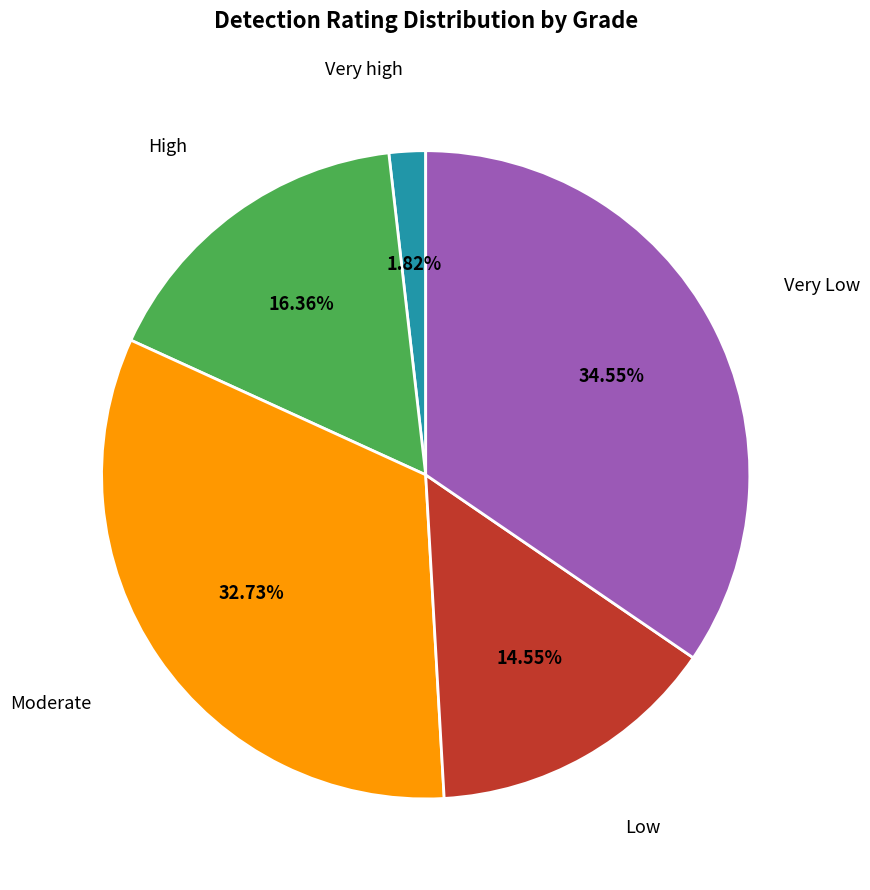

Is there a majority slice in this chart?

No